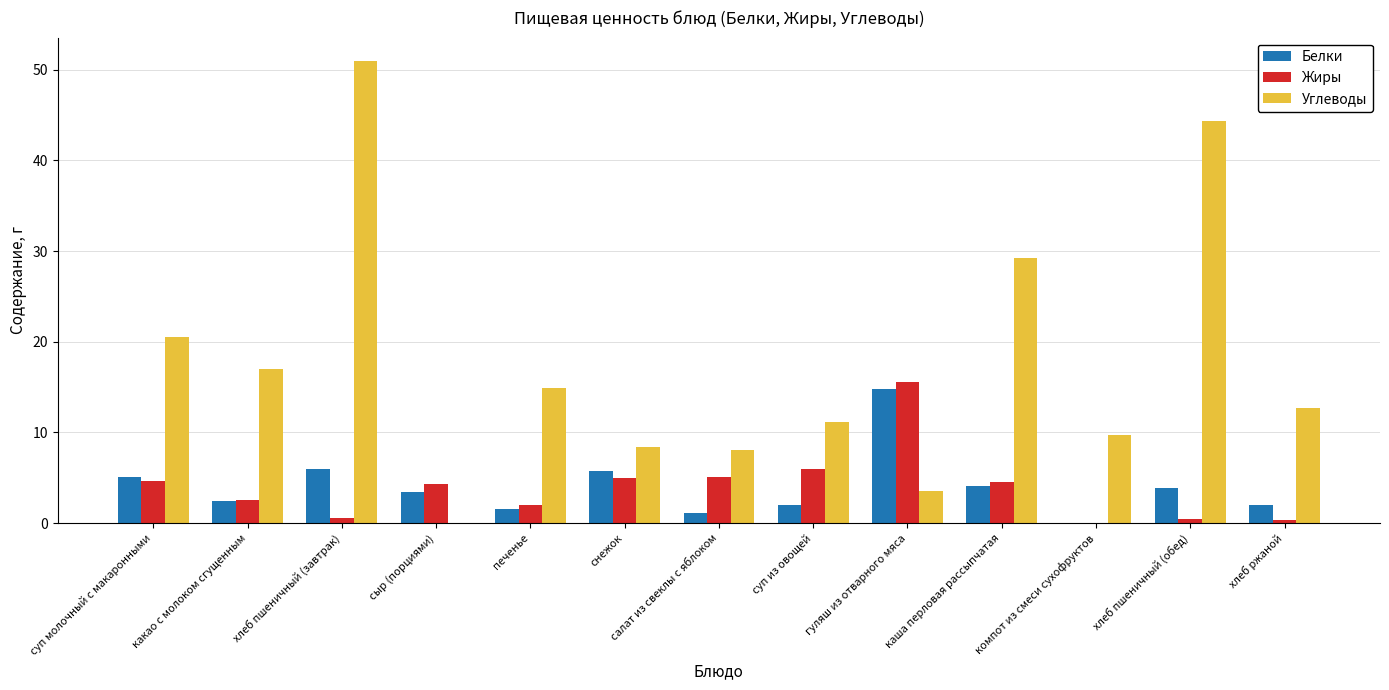

What is the average value of the Жиры series?

3.9